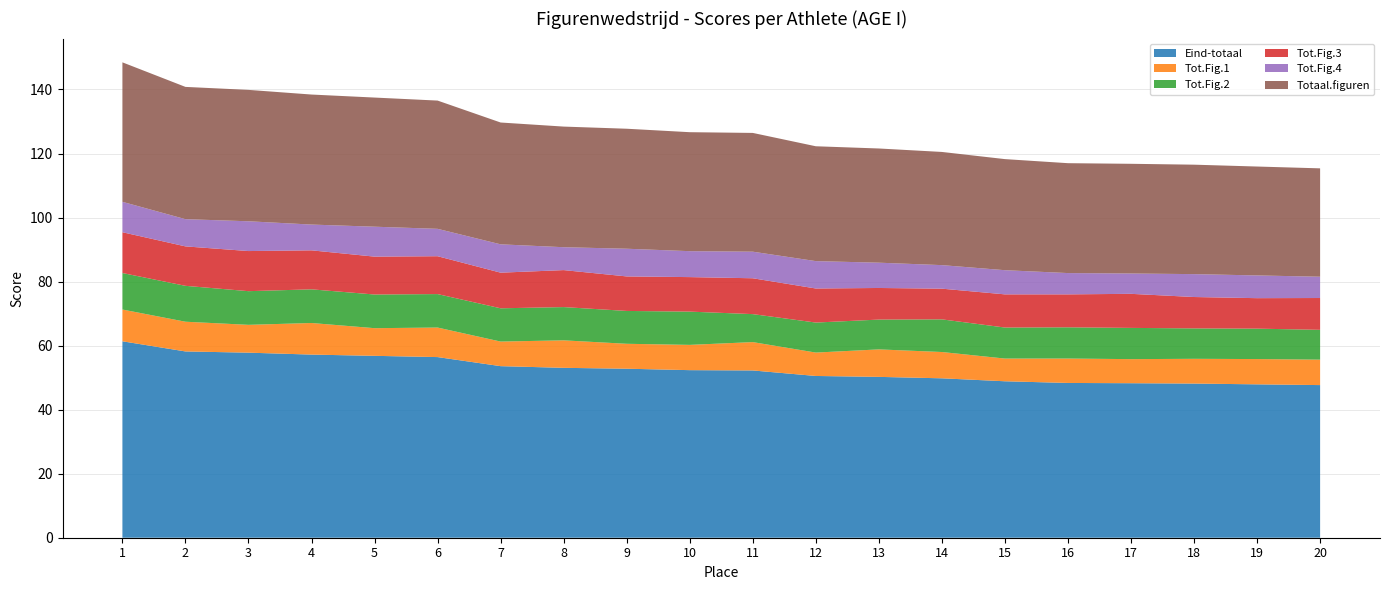

Reading left to right, list all the values displayed in this chart.

Eind-totaal: 1=61.4	2=58.2	3=57.8	4=57.2	5=56.8	6=56.4	7=53.6	8=53.1	9=52.8	10=52.3	11=52.2	12=50.5	13=50.2	14=49.8	15=48.9	16=48.3	17=48.3	18=48.1	19=47.9	20=47.7
Tot.Fig.1: 1=9.9	2=9.3	3=8.7	4=9.9	5=8.6	6=9.2	7=7.7	8=8.6	9=7.8	10=7.9	11=8.9	12=7.3	13=8.6	14=8.2	15=7.1	16=7.6	17=7.5	18=7.7	19=7.9	20=7.9
Tot.Fig.2: 1=11.4	2=11.2	3=10.5	4=10.5	5=10.5	6=10.4	7=10.4	8=10.4	9=10.3	10=10.4	11=8.7	12=9.4	13=9.3	14=10.2	15=9.7	16=9.8	17=9.8	18=9.5	19=9.5	20=9.3
Tot.Fig.3: 1=12.7	2=12.3	3=12.5	4=12.2	5=11.8	6=11.8	7=11.1	8=11.6	9=10.8	10=10.8	11=11.2	12=10.6	13=9.9	14=9.6	15=10.4	16=10.3	17=10.6	18=9.8	19=9.5	20=9.9
Tot.Fig.4: 1=9.5	2=8.5	3=9.3	4=8.1	5=9.3	6=8.6	7=8.8	8=7.2	9=8.7	10=8.1	11=8.3	12=8.6	13=7.9	14=7.3	15=7.5	16=6.7	17=6.3	18=7.2	19=7.1	20=6.7
Totaal.figuren: 1=43.6	2=41.3	3=41.0	4=40.6	5=40.3	6=40.1	7=38.0	8=37.7	9=37.5	10=37.2	11=37.1	12=35.9	13=35.7	14=35.4	15=34.7	16=34.3	17=34.3	18=34.2	19=34.0	20=33.8